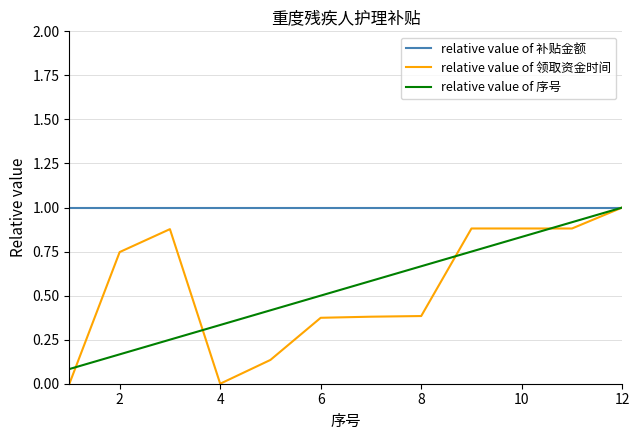

What is the average value of the relative value of 补贴金额 series?

1.0